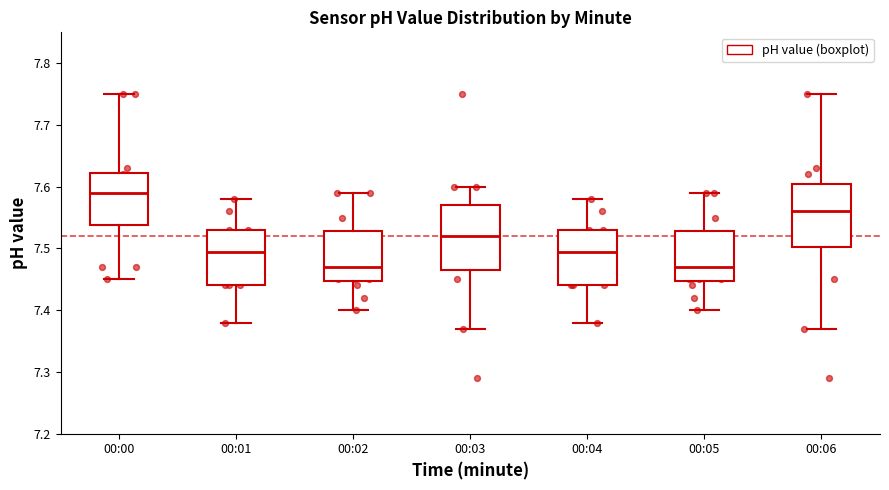

Reading left to right, transcribe this box plot: for each box, give where its median line is, the range the box spans, and where its two whiskers end, as read against the y-axis. The values are not printed on the chart, so give them approximately, as read against the axis.

00:00: median 7.59, box 7.54 to 7.62, whiskers 7.45 to 7.75
00:01: median 7.50, box 7.44 to 7.53, whiskers 7.38 to 7.58
00:02: median 7.47, box 7.45 to 7.53, whiskers 7.40 to 7.59
00:03: median 7.52, box 7.47 to 7.57, whiskers 7.37 to 7.60
00:04: median 7.50, box 7.44 to 7.53, whiskers 7.38 to 7.58
00:05: median 7.47, box 7.45 to 7.53, whiskers 7.40 to 7.59
00:06: median 7.56, box 7.50 to 7.61, whiskers 7.37 to 7.75